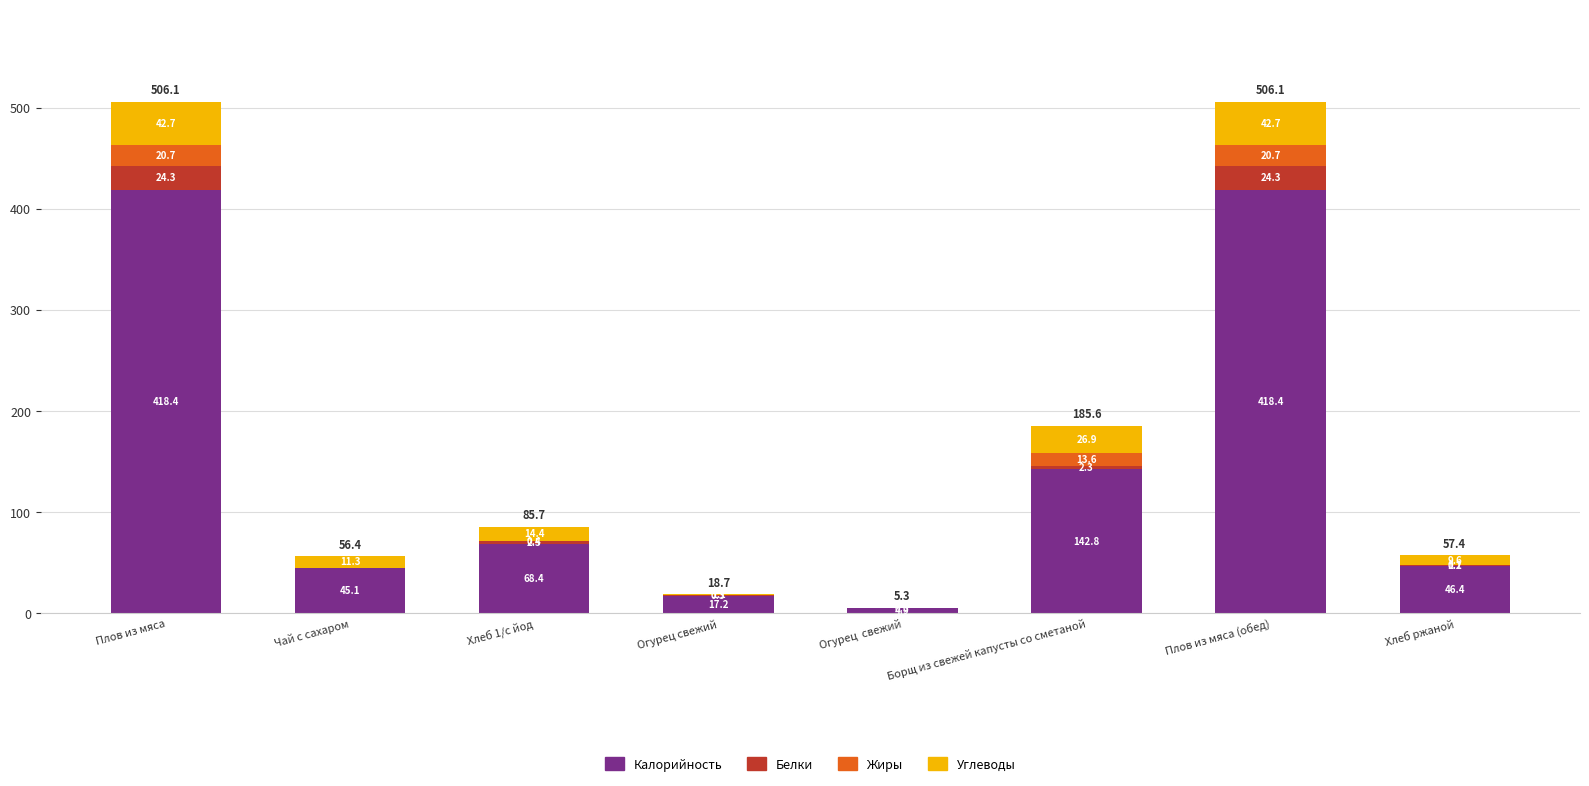

Is it true that Калорийность equals 4.9 at Огурец  свежий?

True